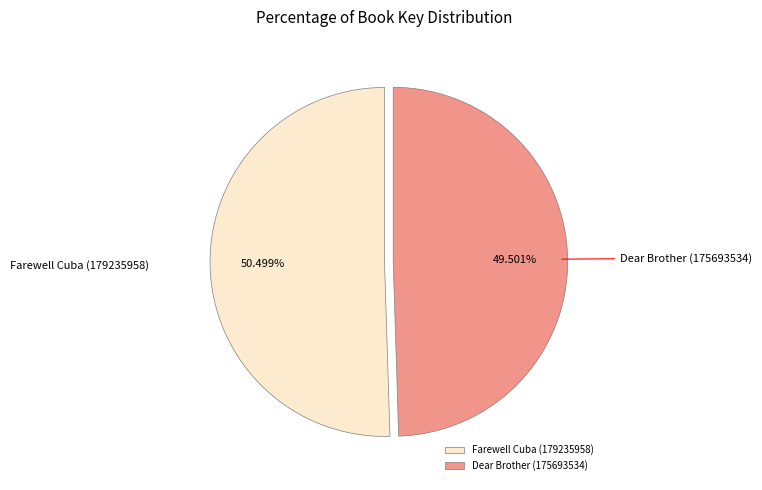

Combined, do Dear Brother (175693534) and Farewell Cuba (179235958) account for over 50%?

Yes